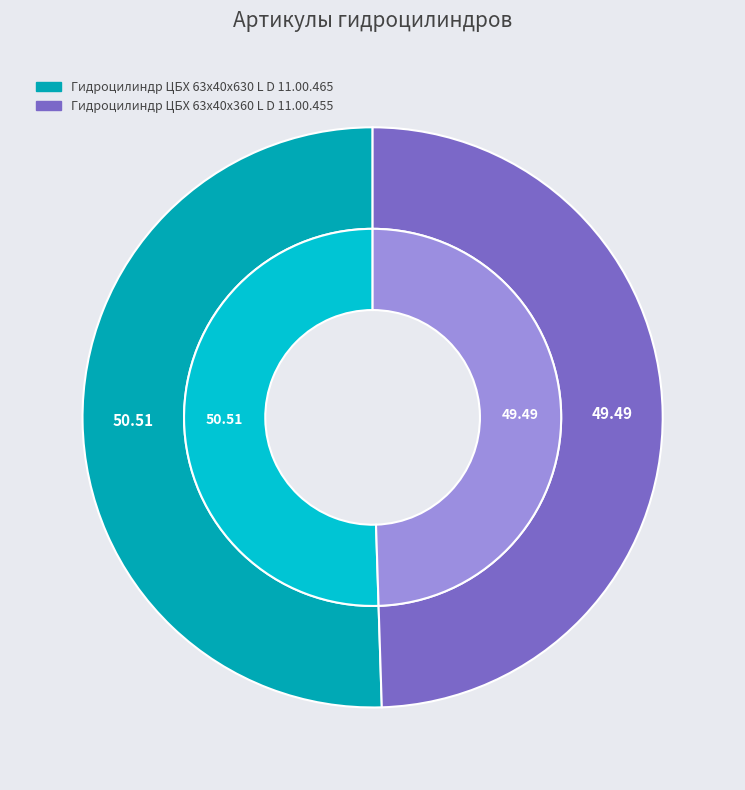

Between Гидроцилиндр ЦБХ 63х40х360 L D 11.00.455 and Гидроцилиндр ЦБХ 63х40х630 L D 11.00.465, which is larger?

Гидроцилиндр ЦБХ 63х40х630 L D 11.00.465